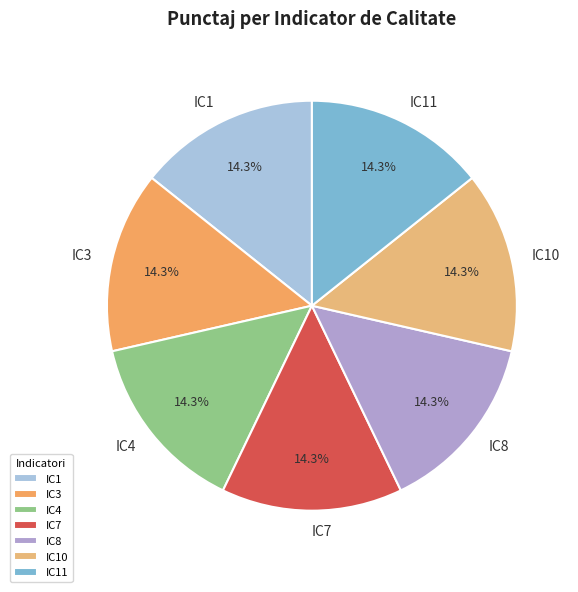

What is the ratio of the value at IC1 to the value at IC10?

1.0